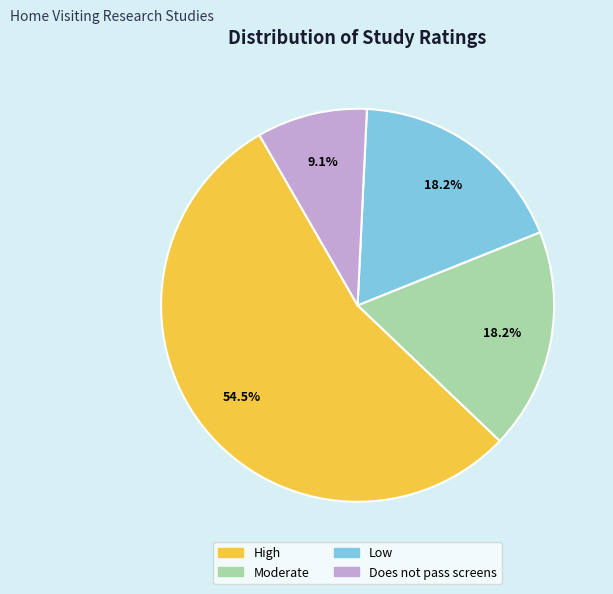

What is the largest slice in the pie chart?

High